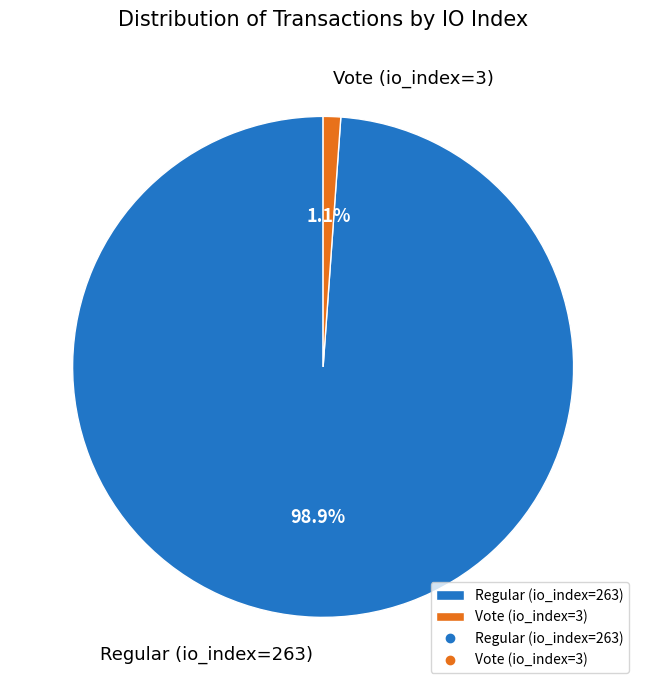

To the nearest percent, what is the difference between the Regular (io_index=263) and Vote (io_index=3) slice percentages?

98%